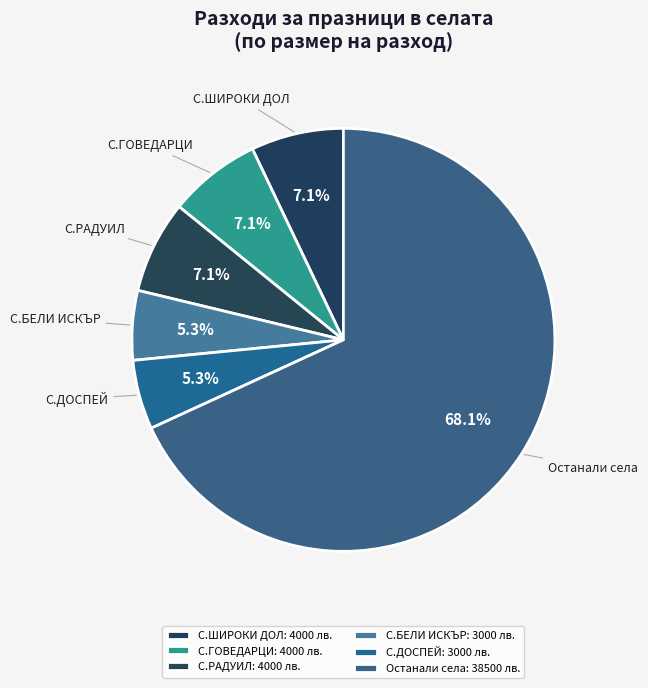

Count the number of slices in the pie.

6